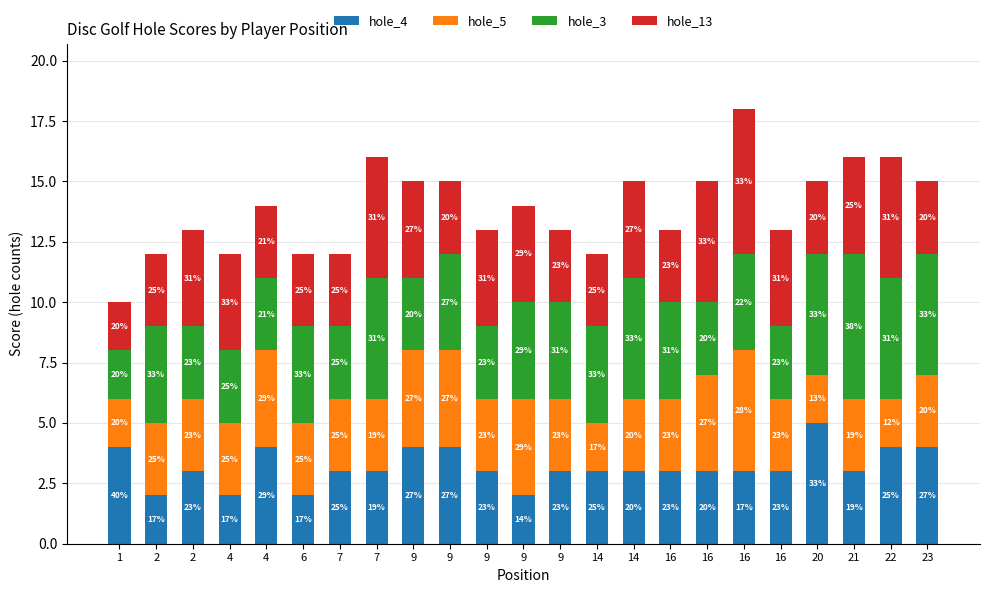

How many bars are there in total?

23